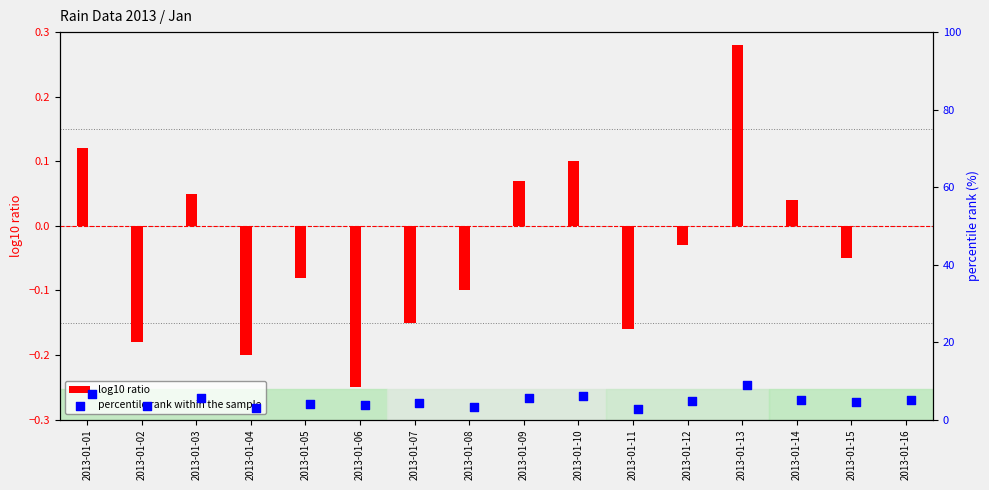

At which label does log10 ratio reach its peak?

2013-01-13